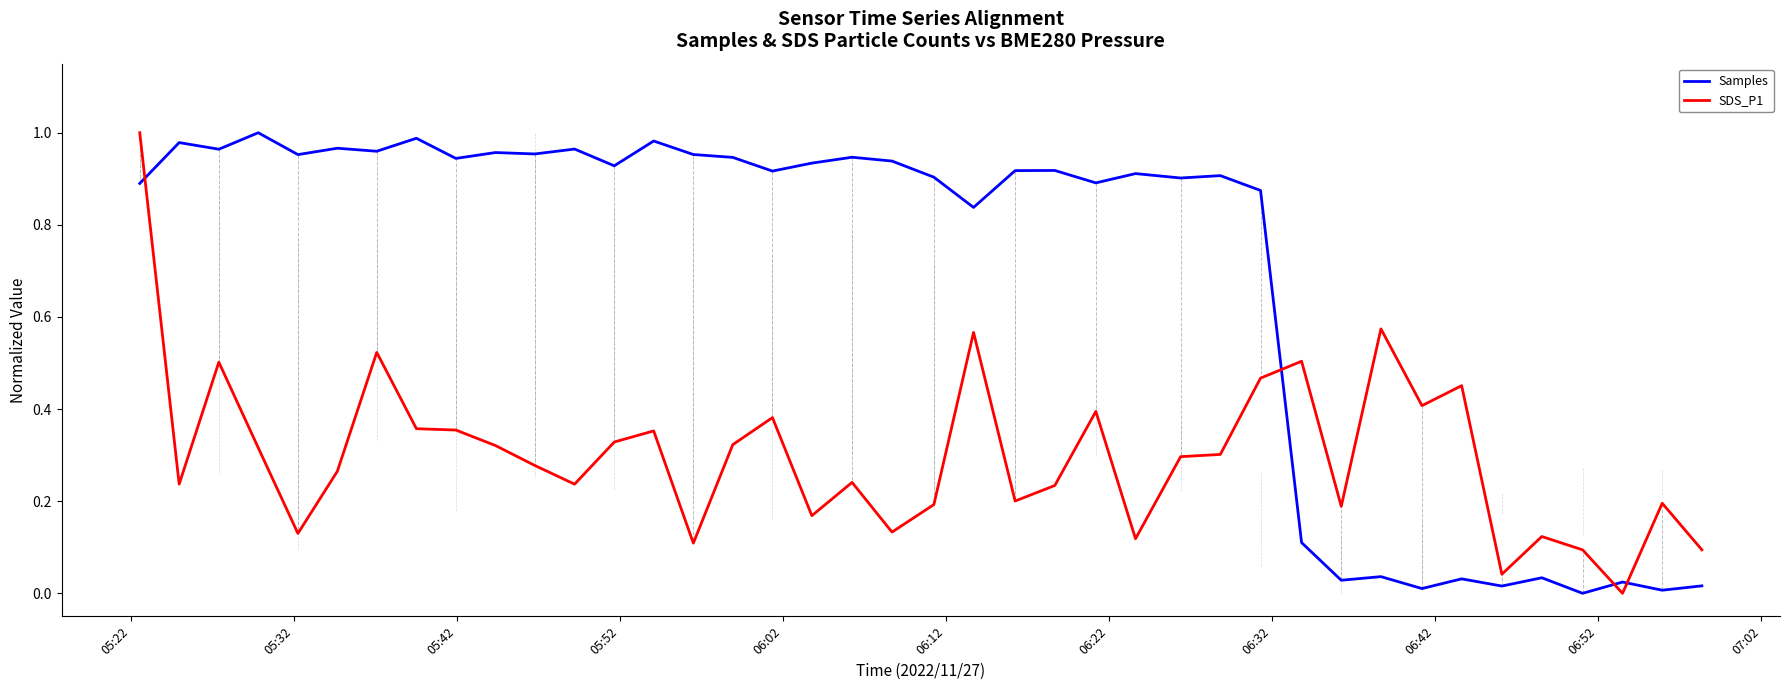

Which series has the largest total across all categories?

Samples